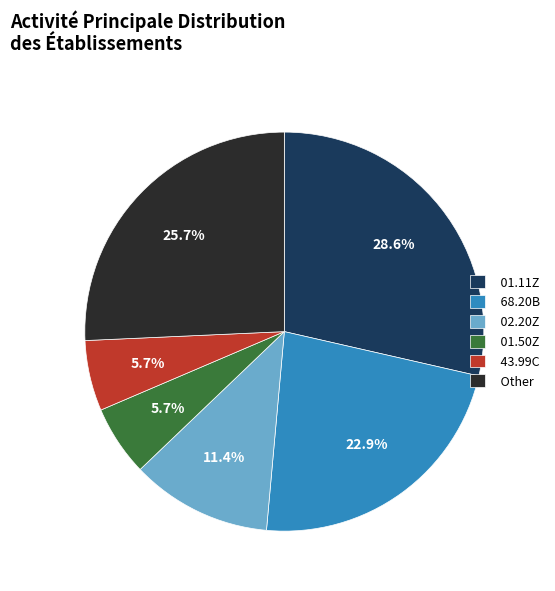

Between 68.20B and 01.11Z, which is larger?

01.11Z